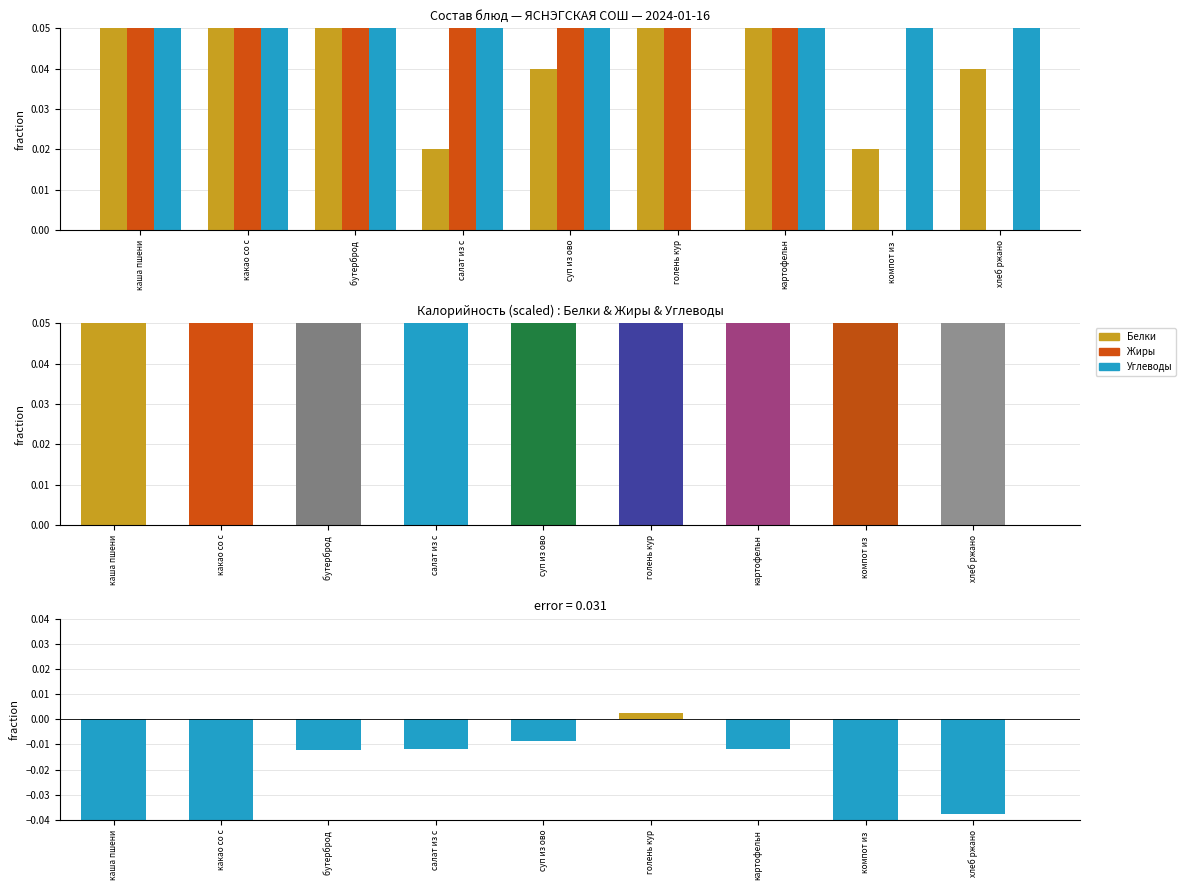

List the series in order of their peak value, lowest first.

Жиры, Белки, Углеводы